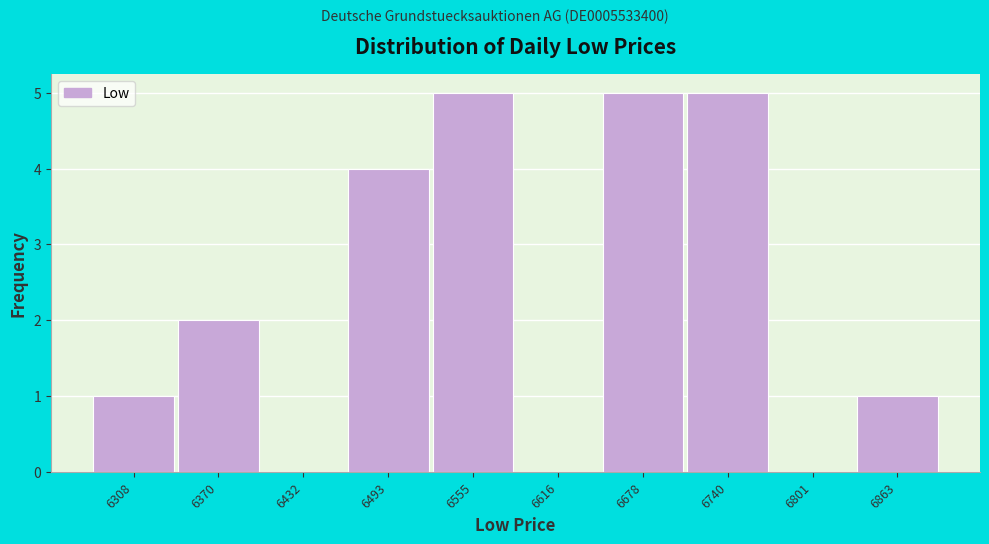

What is the height of the bar covering 6460 to 6520 on the x-axis? Neither the bar edges nor the heights are printed on the chart, so give them approximately, as read against the axes.

4